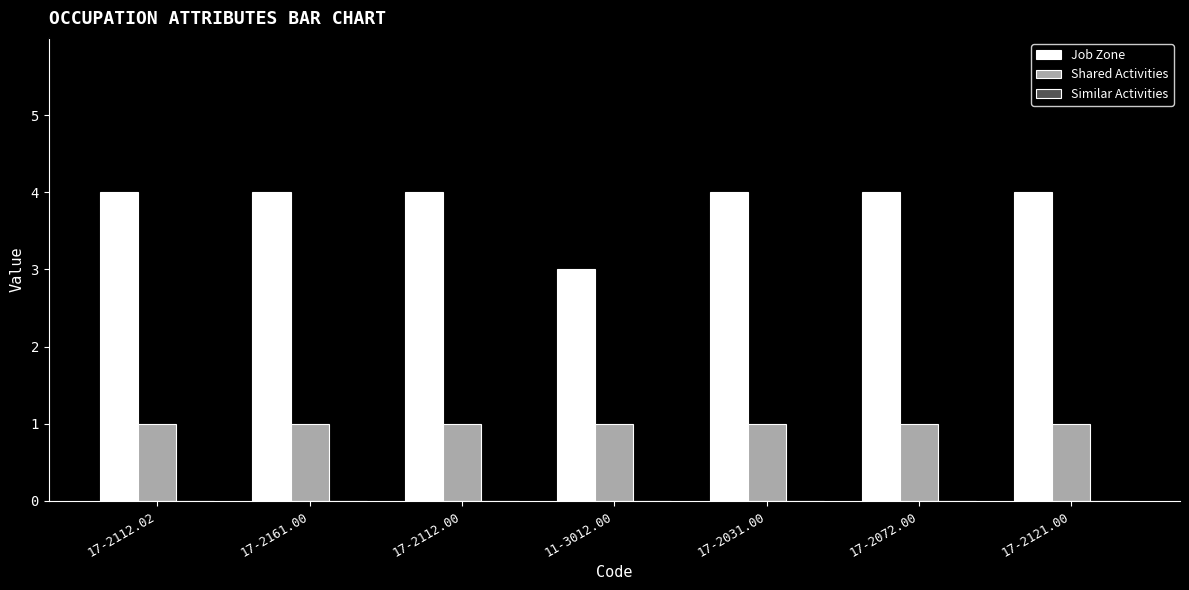

Rank the series by their average value, from lowest to highest.

Shared Activities, Job Zone